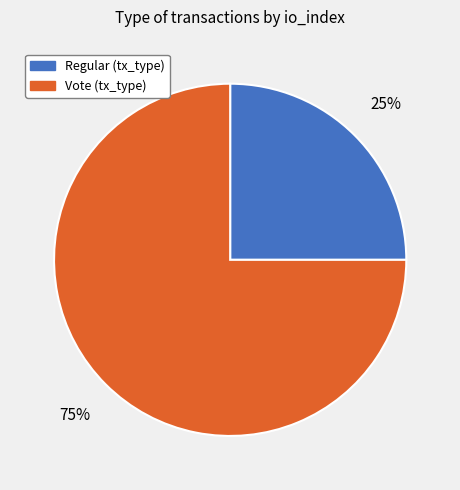

To the nearest percent, what is the difference between the Regular and Vote slice percentages?

50%